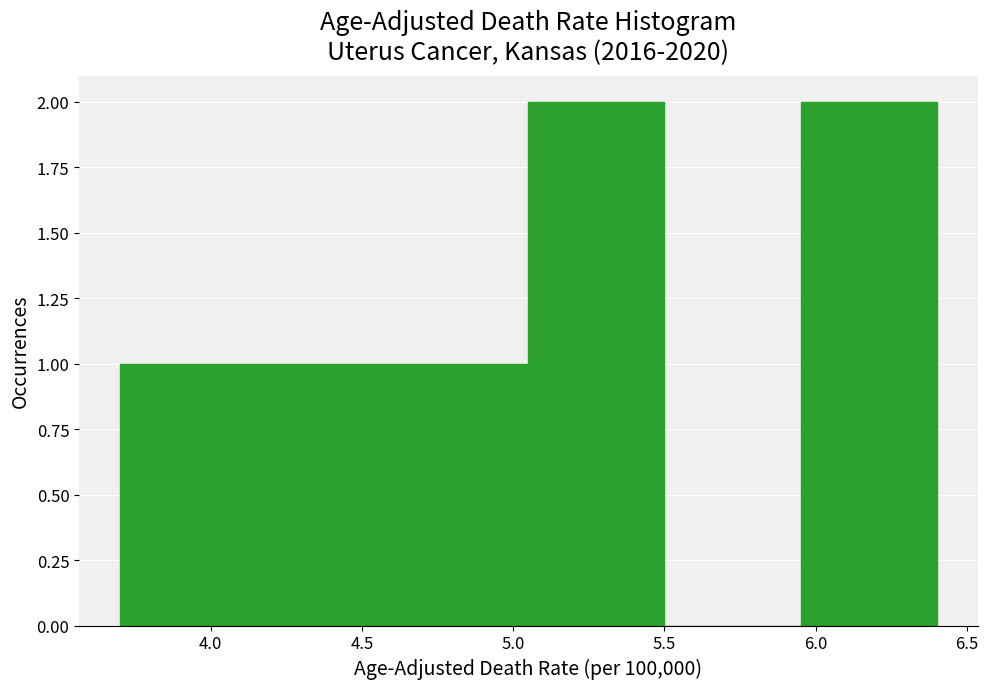

What is the height of the bar covering 5.95 to 6.40 on the x-axis? The values are not printed on the chart, so give them approximately, as read against the axis.

2